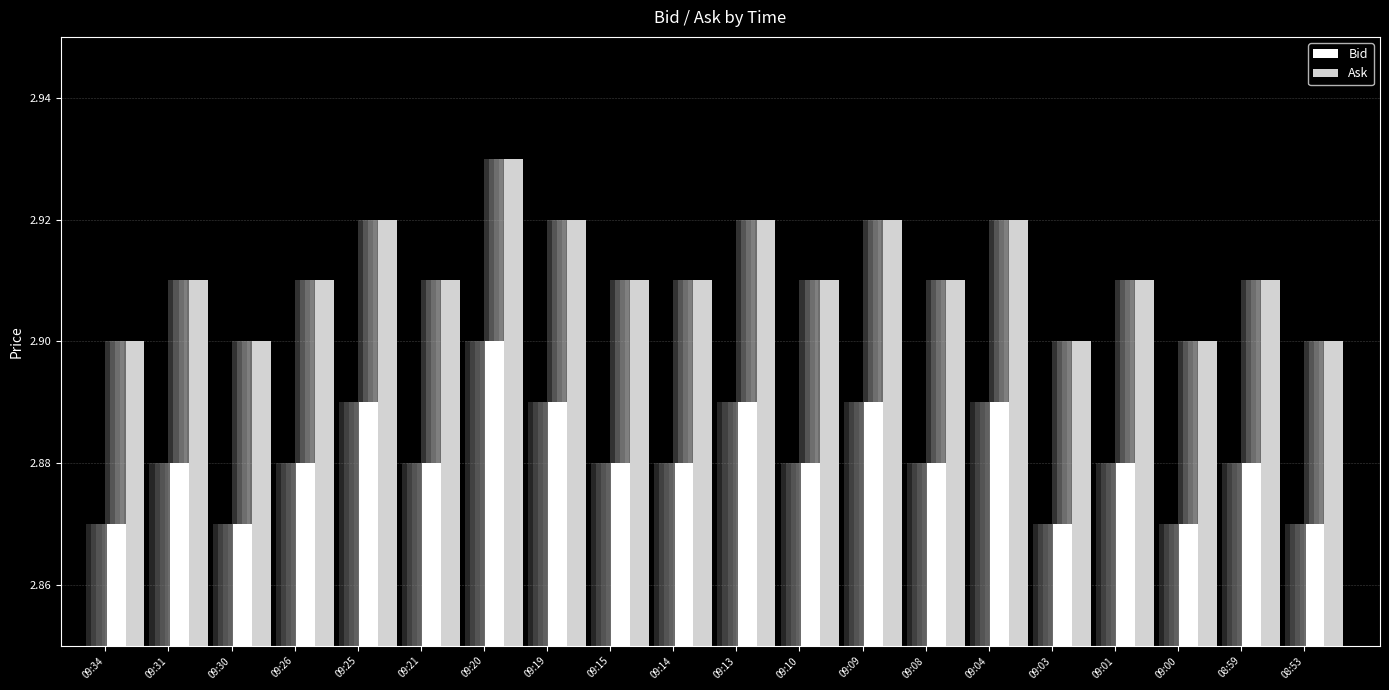

At which label does Ask reach its peak?

09:20